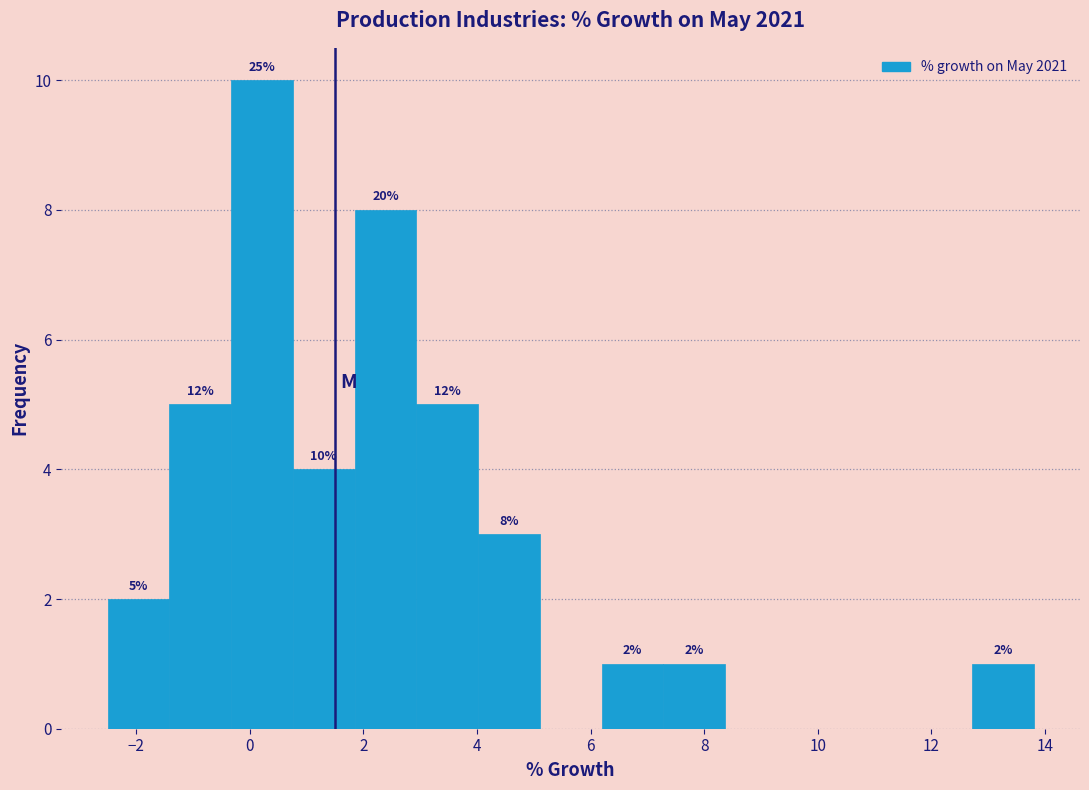

Over which range of the x-axis is the bar tallest?

-0.4 to 0.8